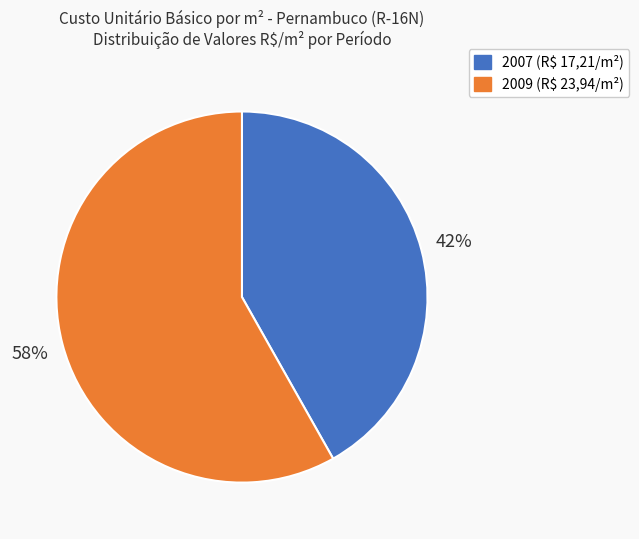

Is there a majority slice in this chart?

Yes